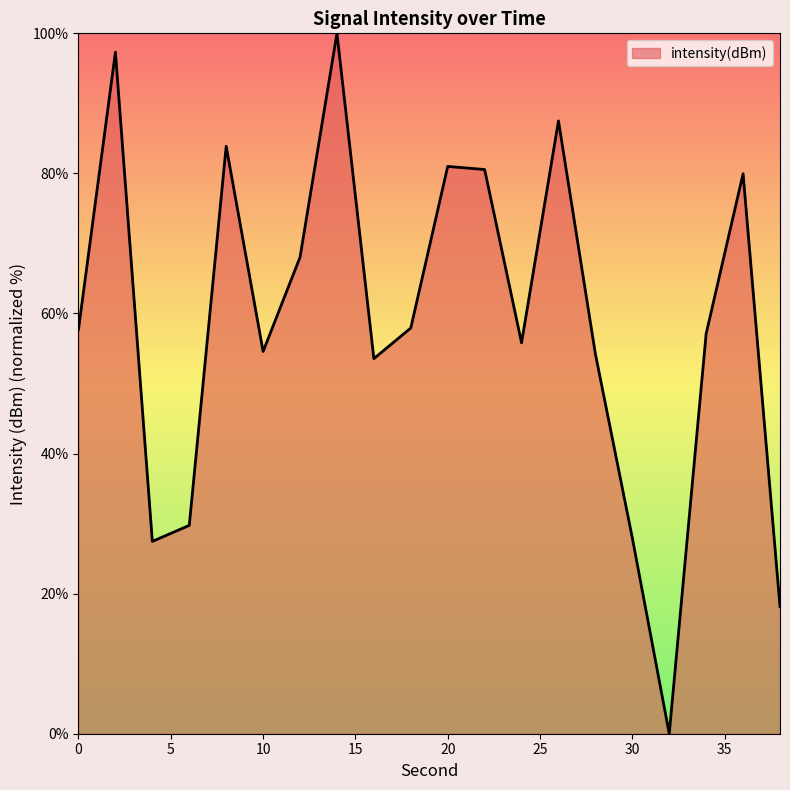

Rank the categories by value from highest to lowest.

14, 2, 26, 8, 20, 22, 36, 12, 18, 0, 34, 24, 10, 28, 16, 6, 30, 4, 38, 32